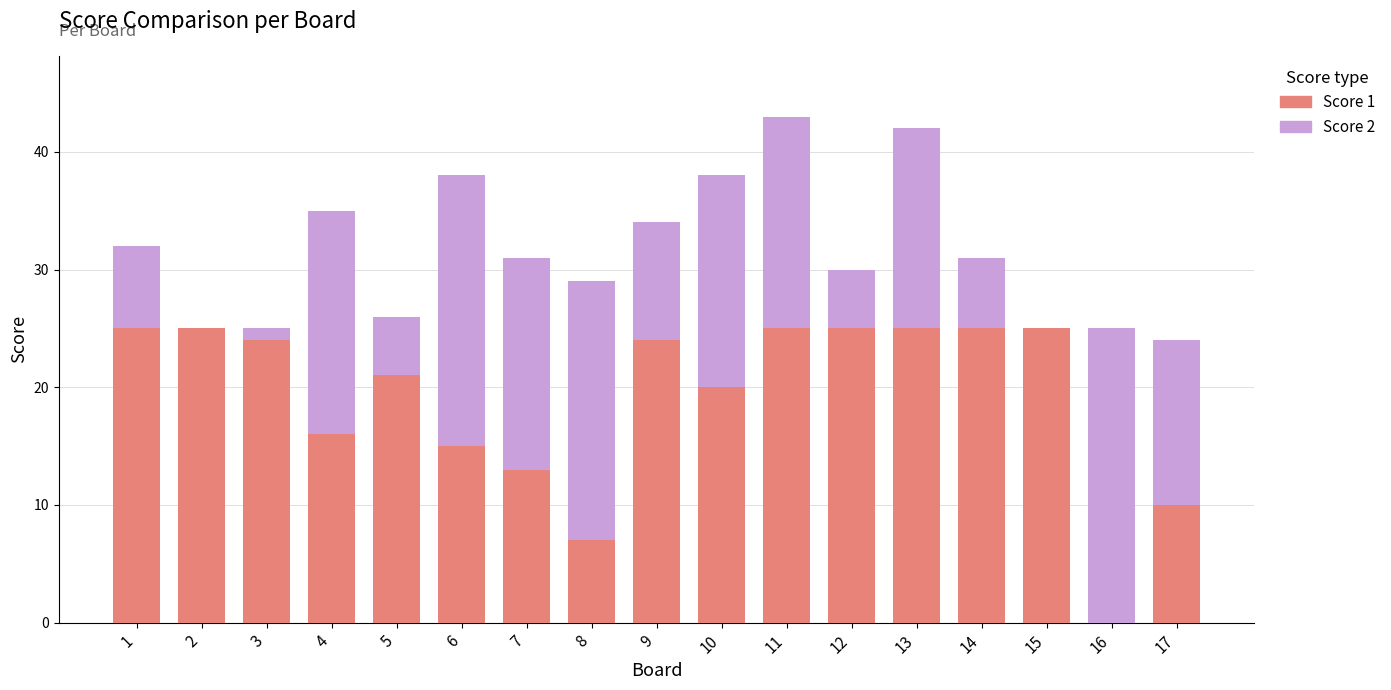

What is the total value across all series at 11?

43